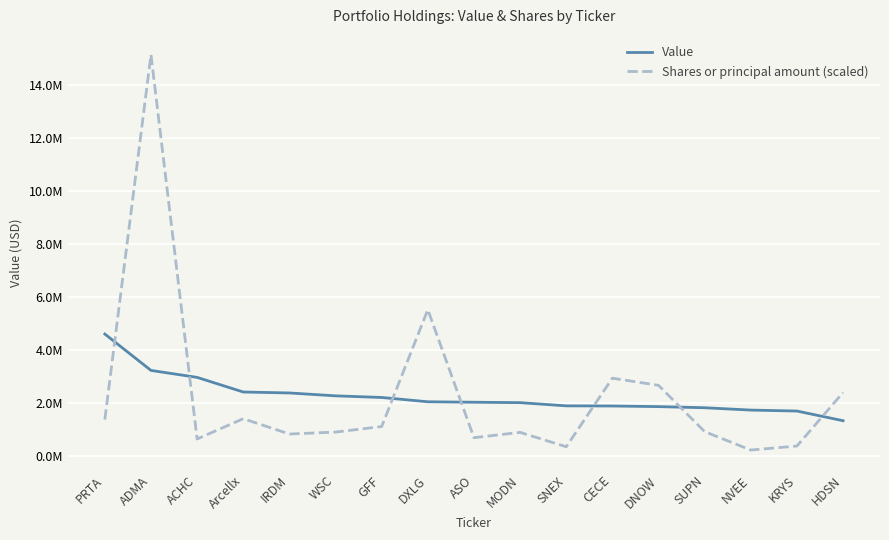

Rank the series at GFF from highest to lowest value.

Value, Shares or principal amount (scaled)